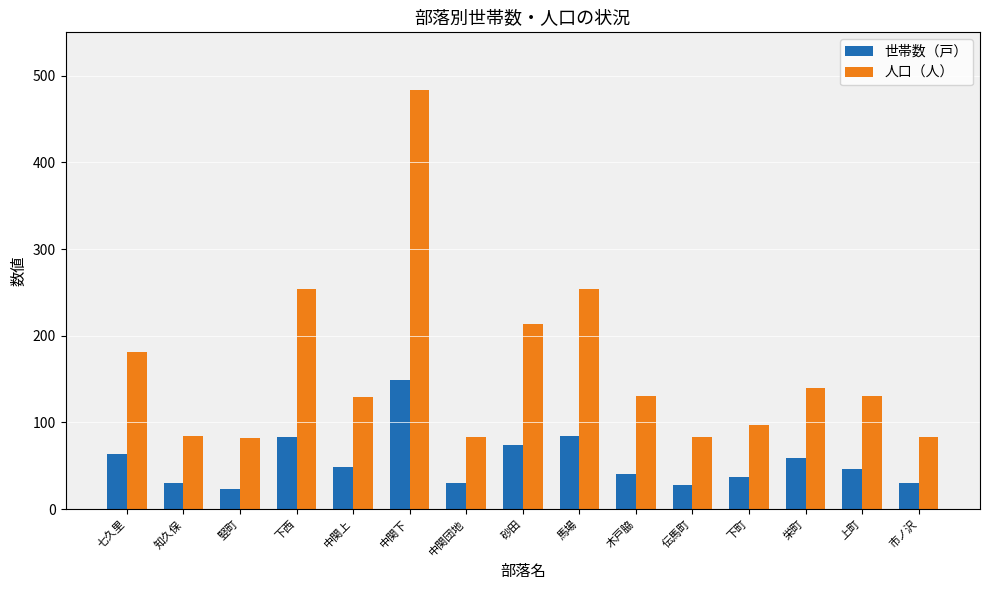

What is the smallest value displayed?

23